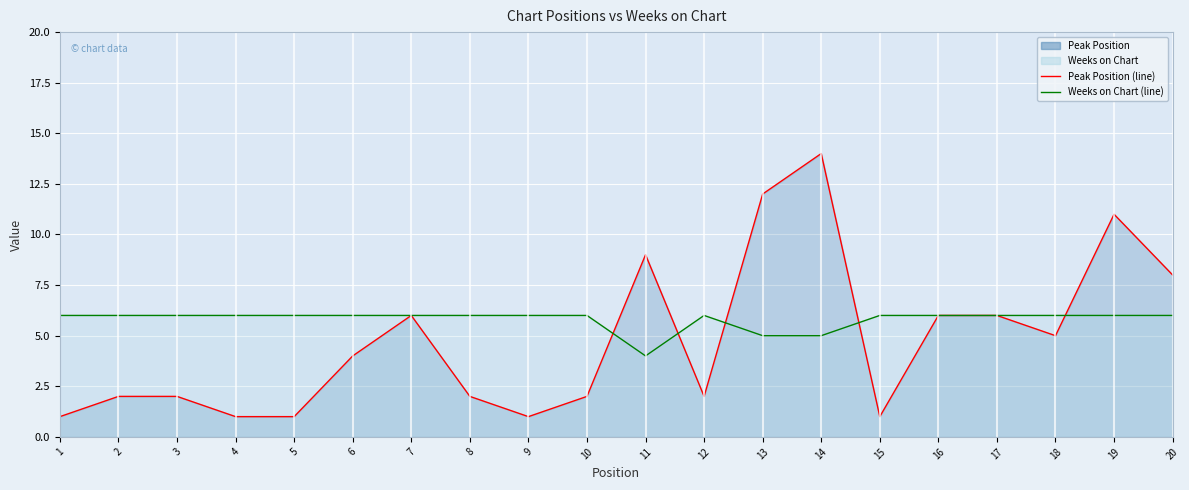

Between which two adjacent categories do Weeks on Chart (line) and Peak Position (line) first intersect?

10 and 11